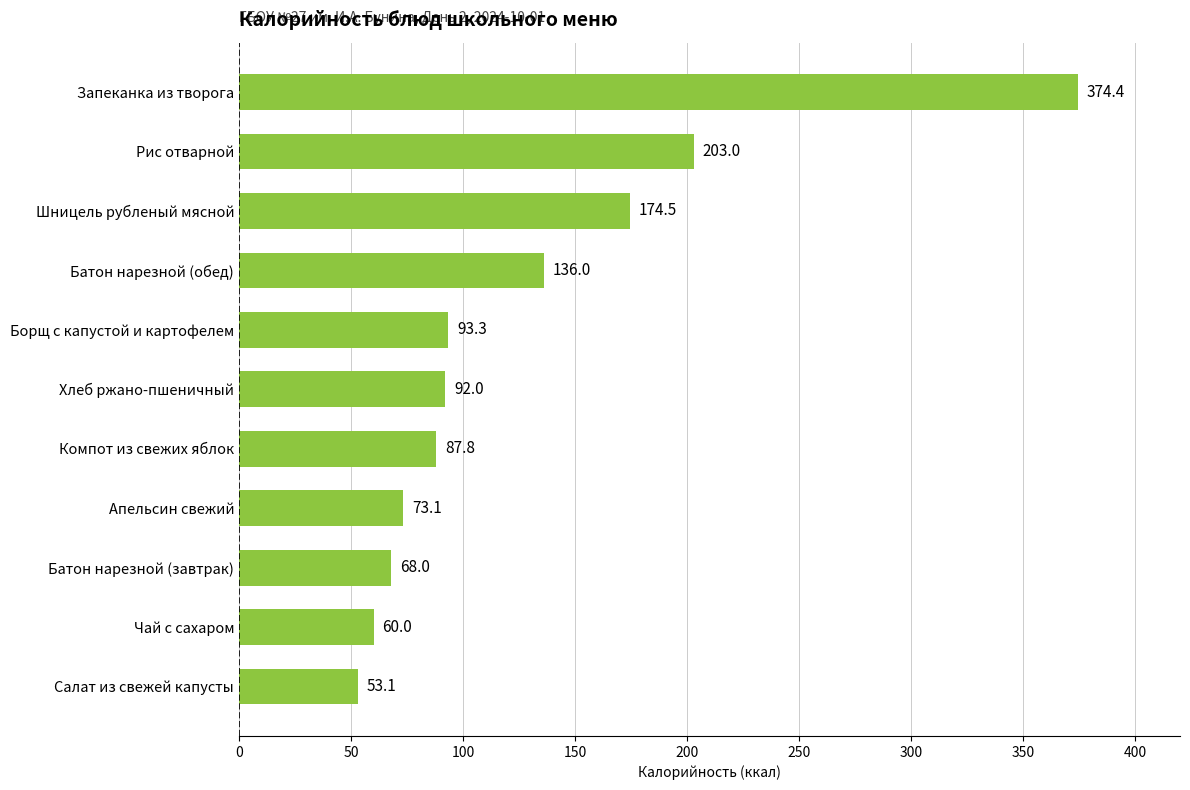

The value at Салат из свежей капусты is 18.4. True or false?

False